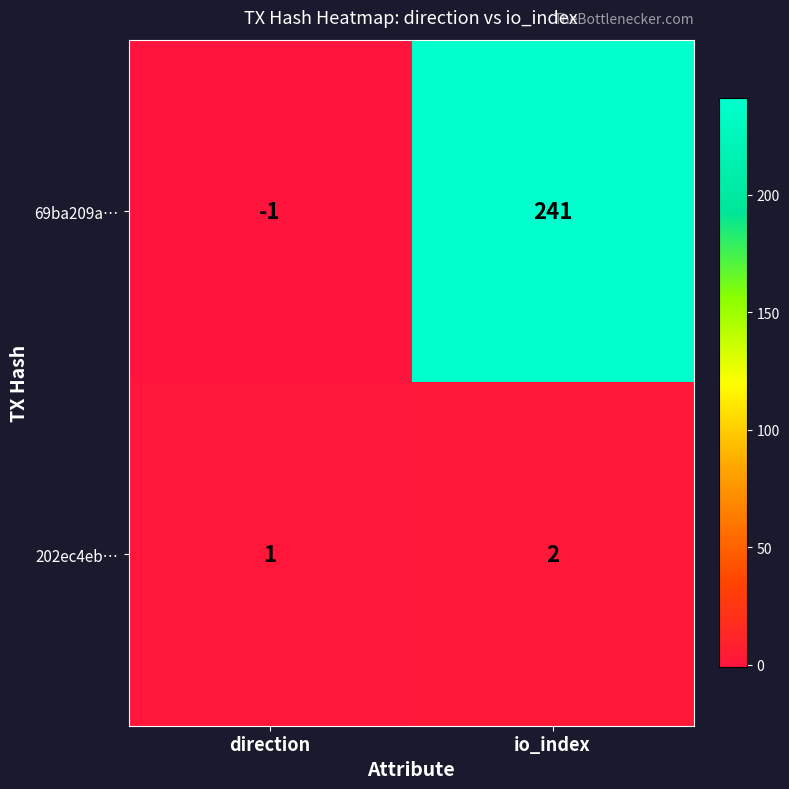

Which category has the lowest value in the 69ba209a… series?

direction